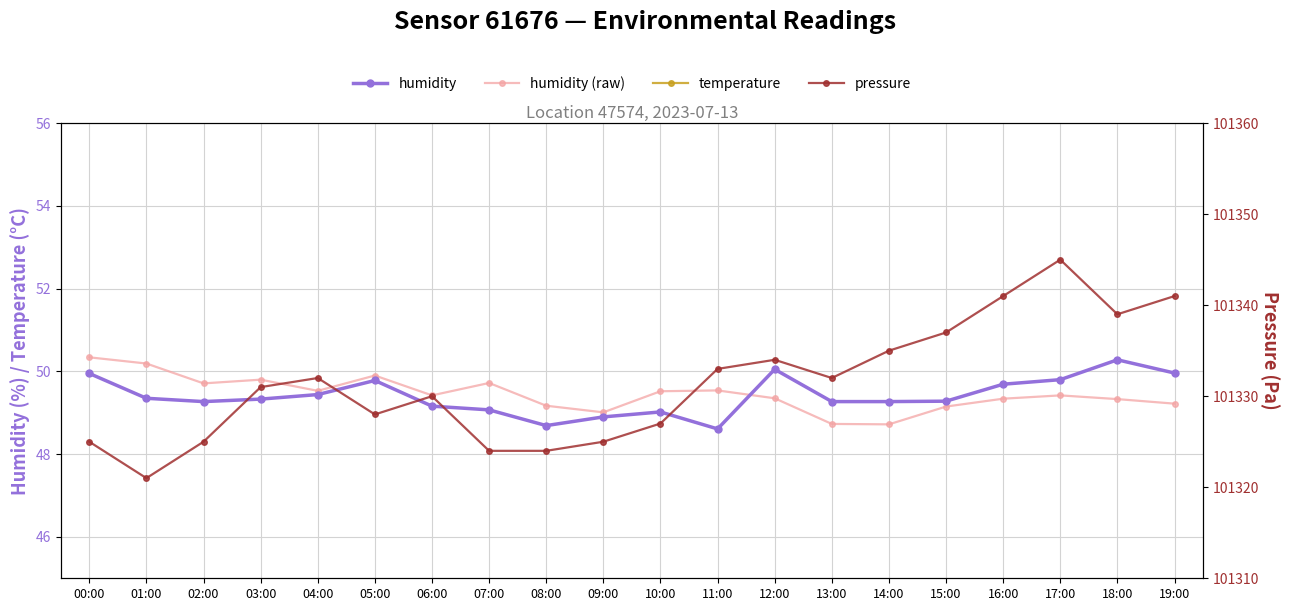

At which category does temperature reach its first local valley?

03:00